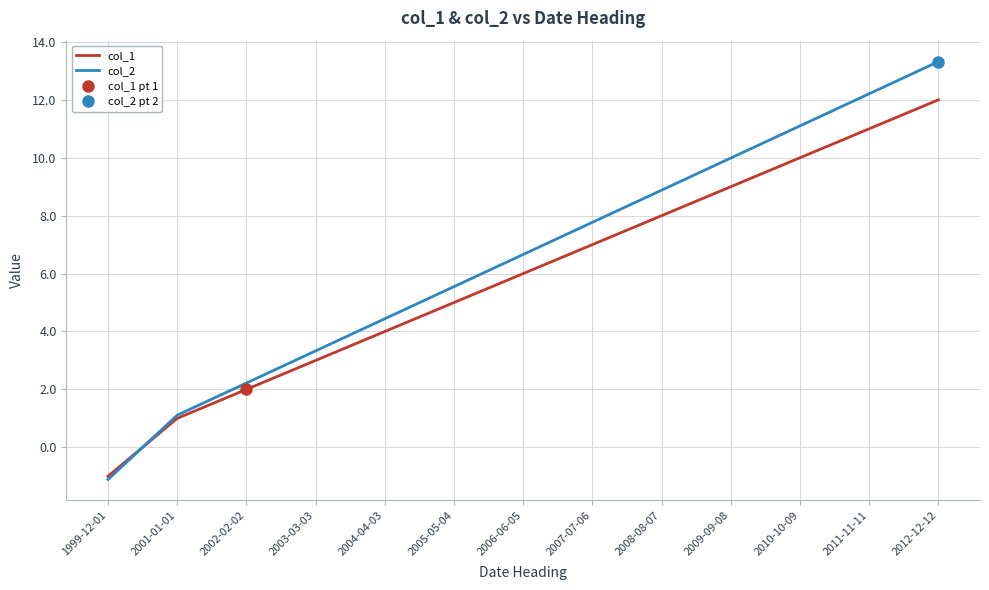

List the labels in order of col_1 value, smallest first.

1999-12-01, 2001-01-01, 2002-02-02, 2003-03-03, 2004-04-03, 2005-05-04, 2006-06-05, 2007-07-06, 2008-08-07, 2009-09-08, 2010-10-09, 2011-11-11, 2012-12-12